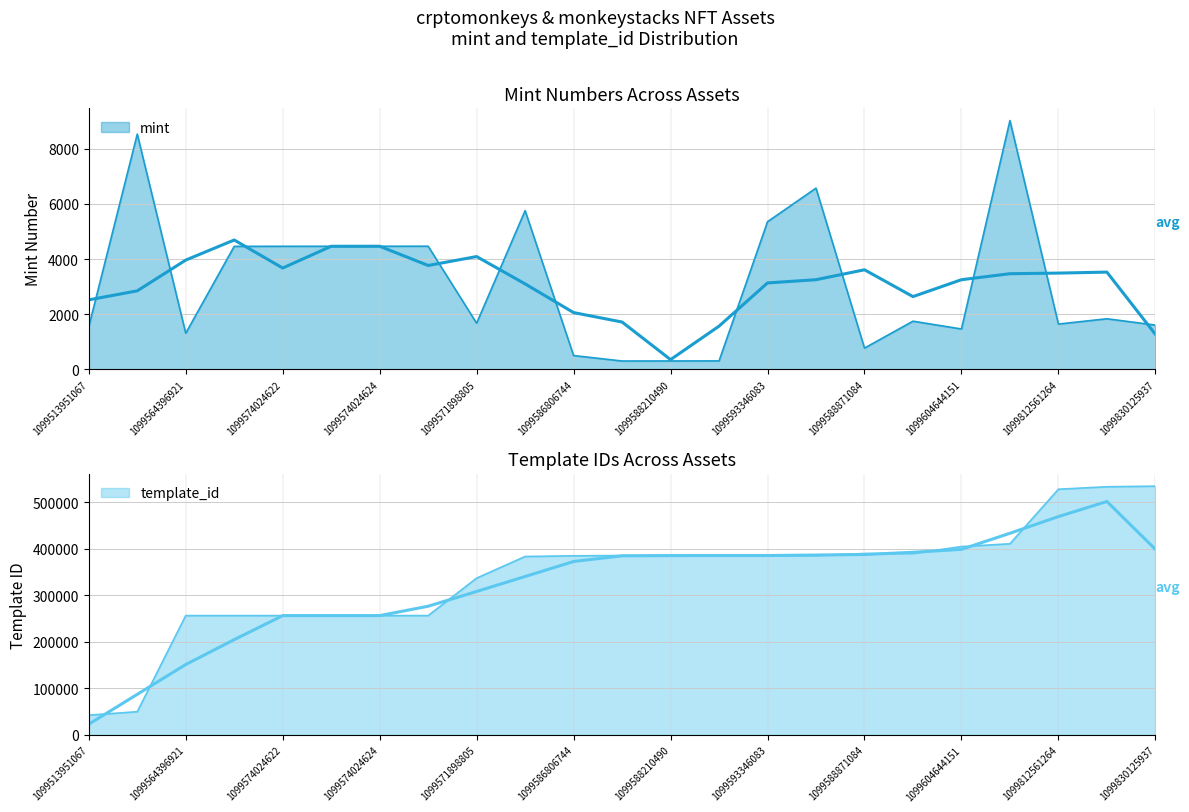

List the series in order of their overall mean, highest first.

template_id, mint